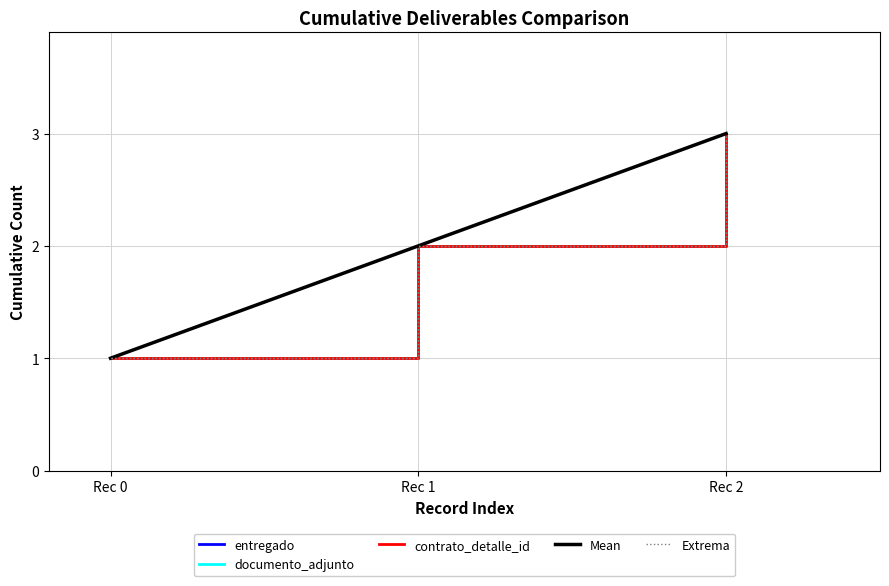

The value of documento_adjunto at Rec 1 is 2. True or false?

True